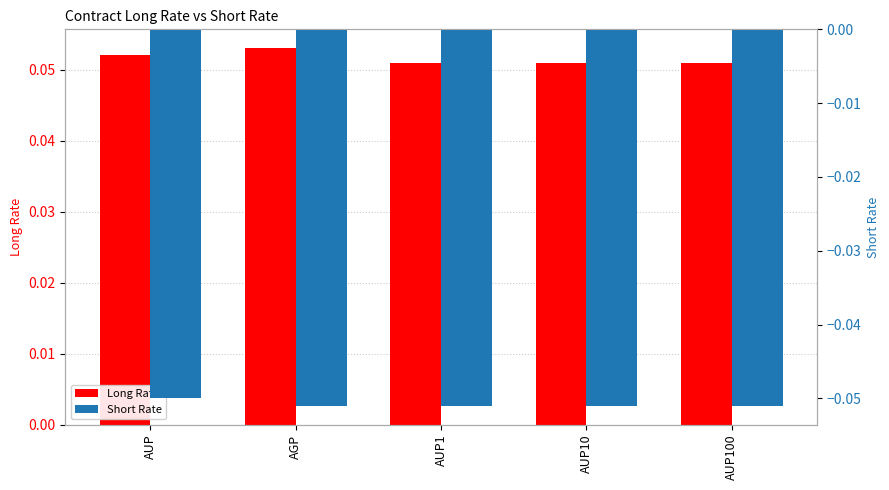

True or false: Short Rate has a value of -0.0 at AUP.

False